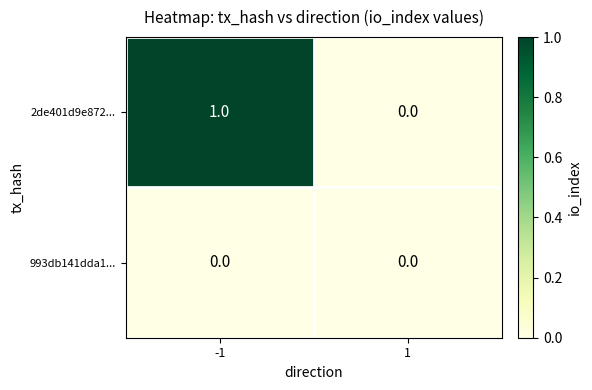

What is the greatest value displayed?

1